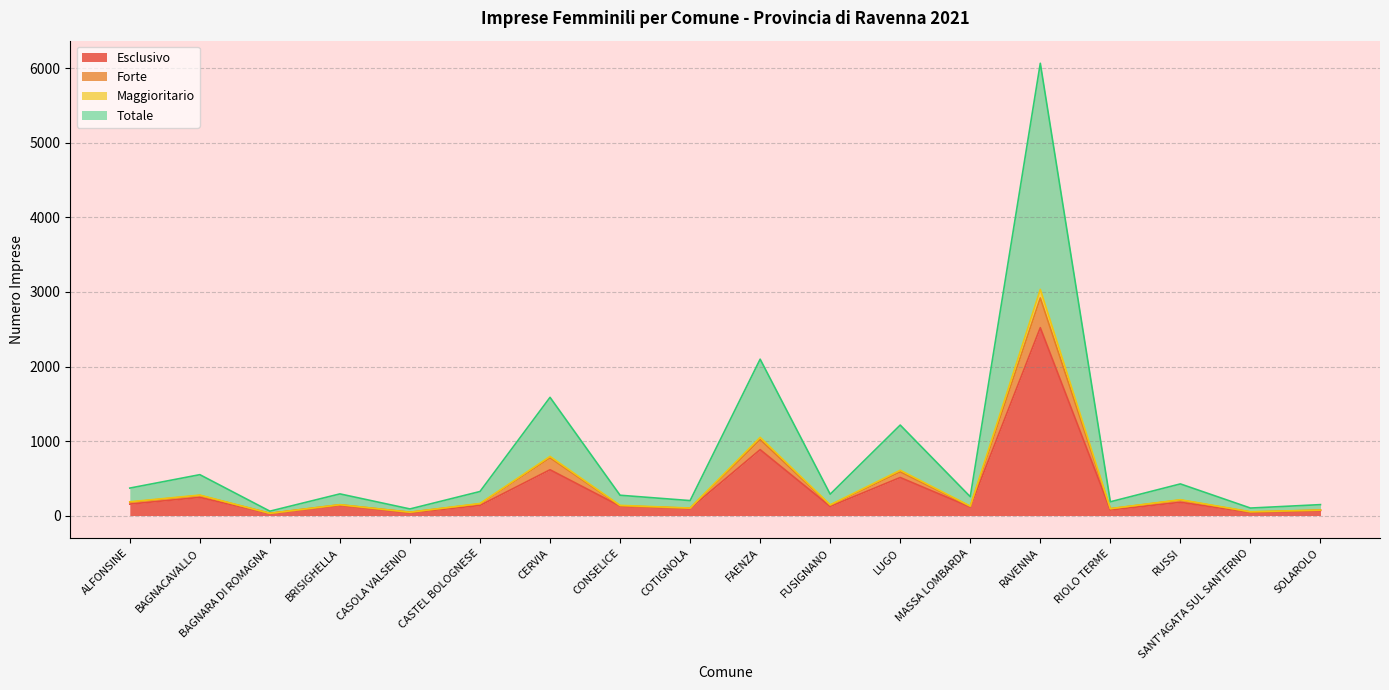

How many series are shown in this chart?

4